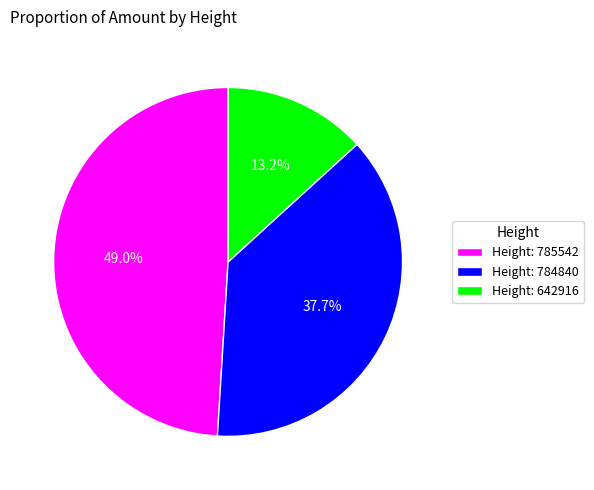

Count the number of slices in the pie.

3